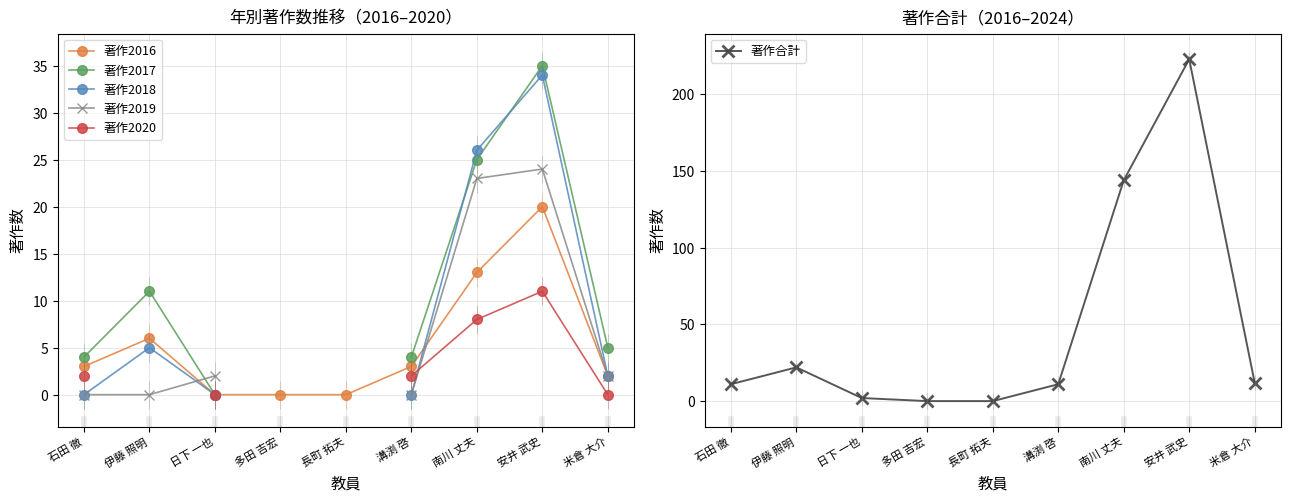

What is the label of the 3rd point from the right?

南川 丈夫